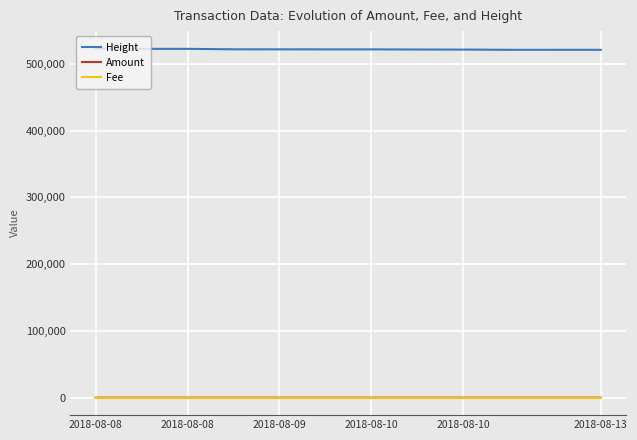

Which series has the largest total across all categories?

Height